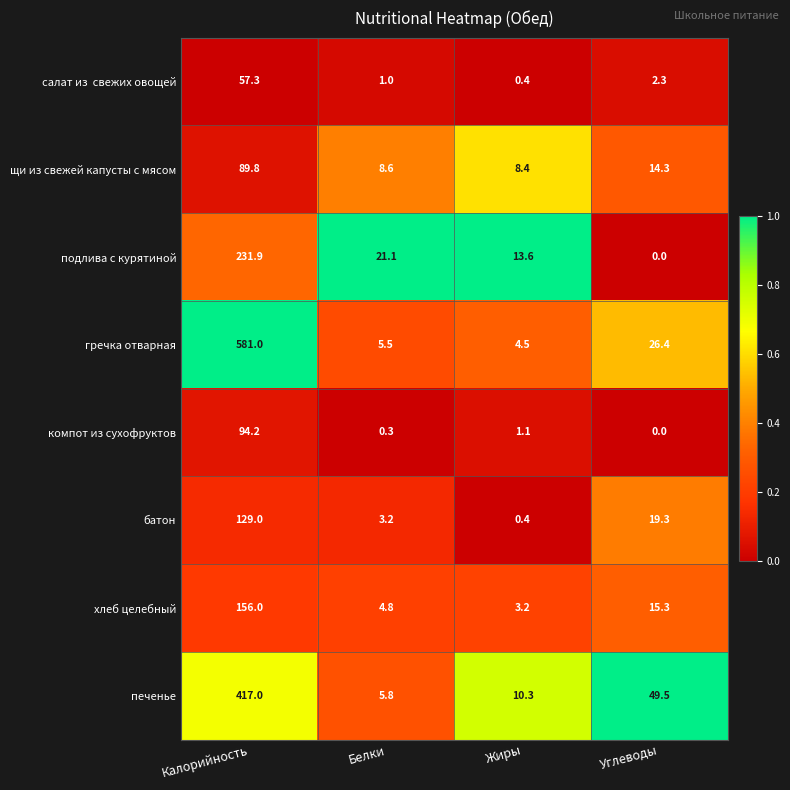

Between Калорийность and Жиры, which series saw the biggest shift?

гречка отварная